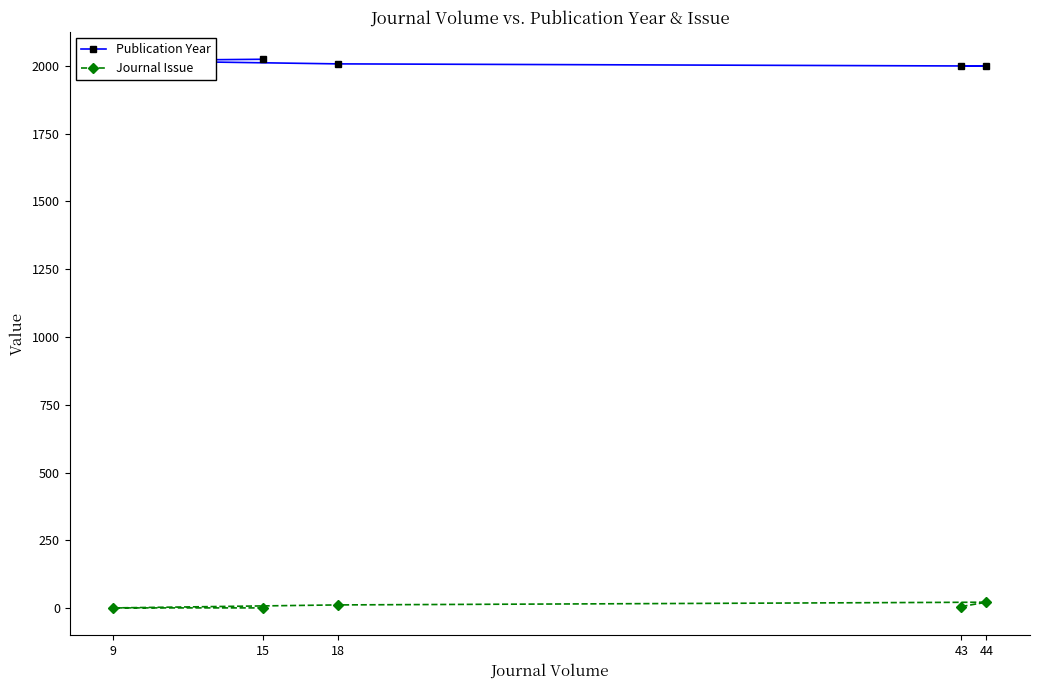

What is the greatest value displayed?

2024